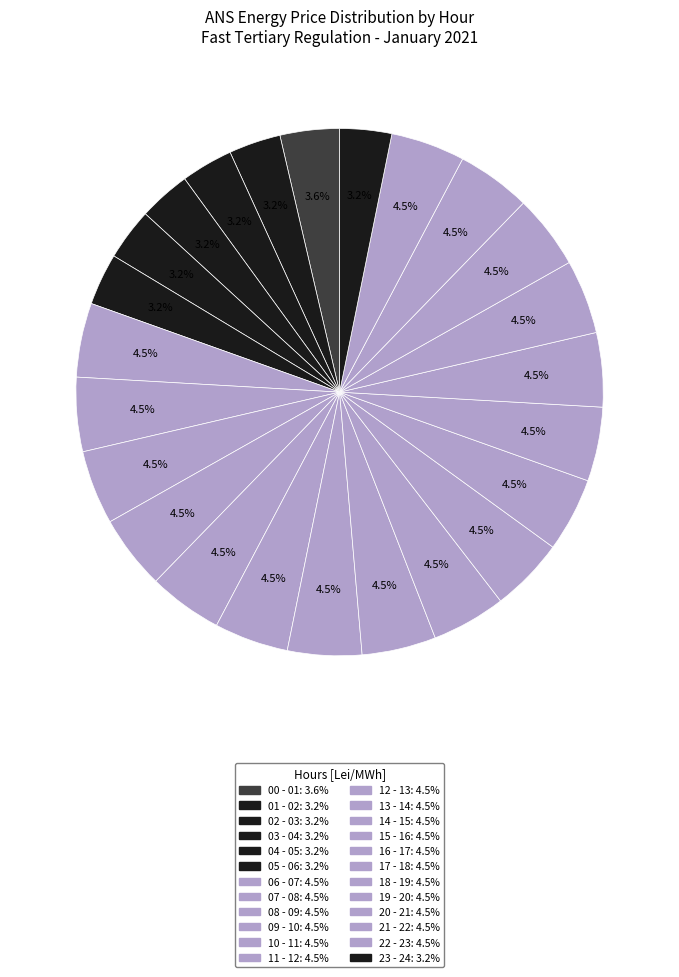

What portion of the pie excludes 11 - 12?

95.5%